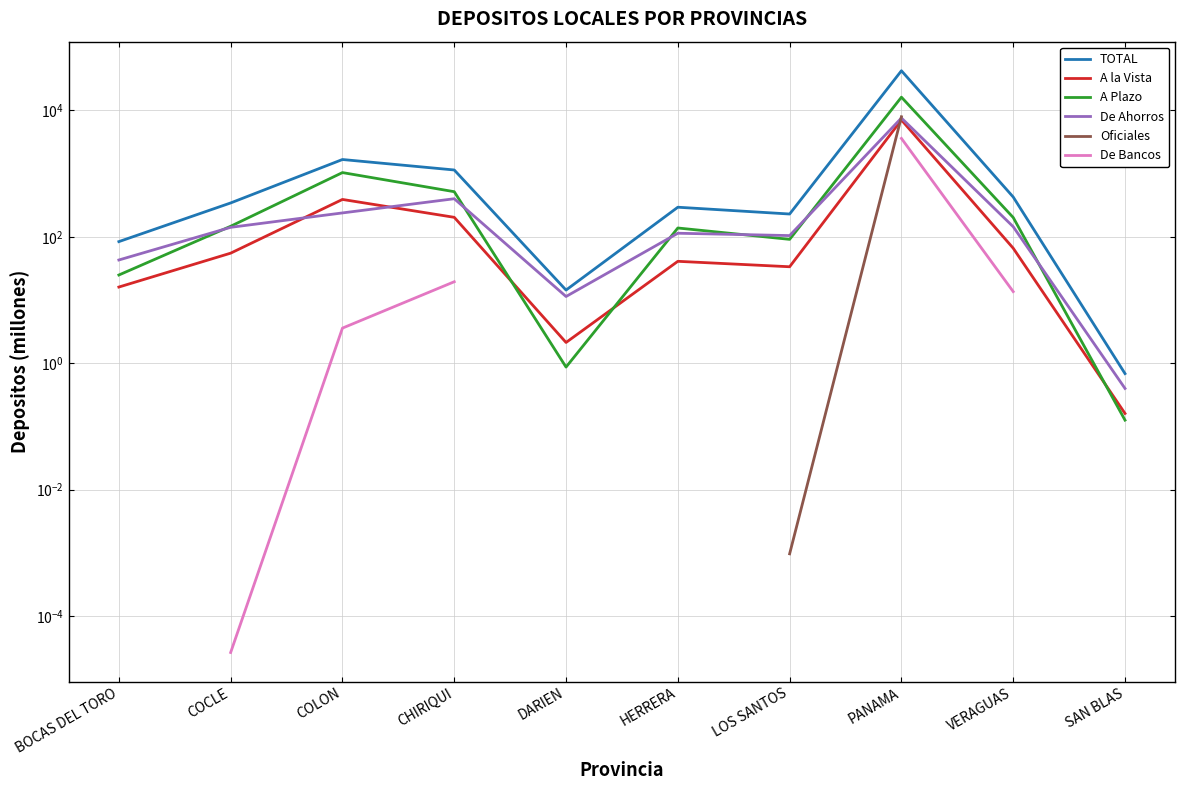

Which series has the widest spread of values?

TOTAL